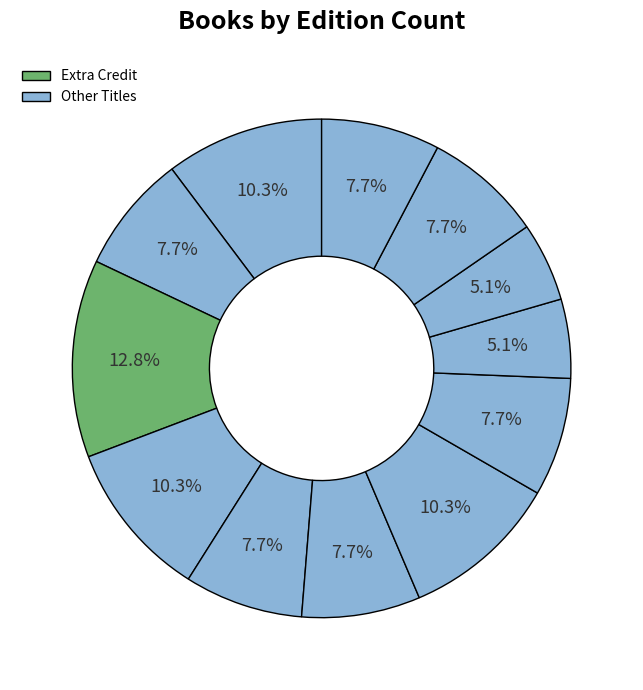

Count the number of slices in the pie.

12